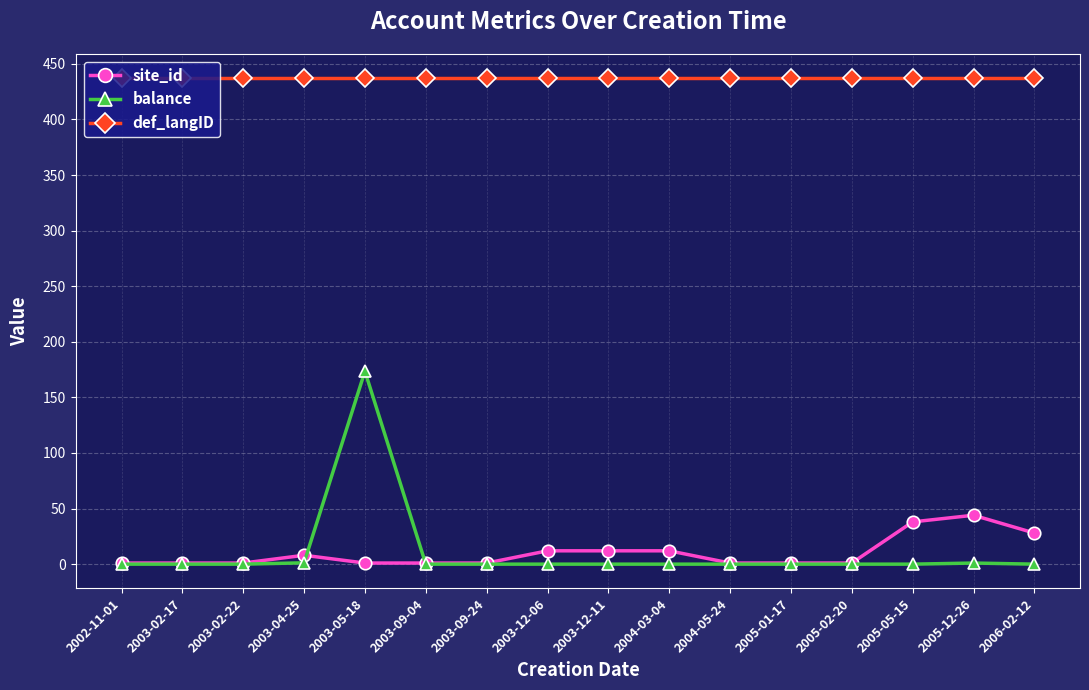

What is the maximum value shown in the chart?

437.0